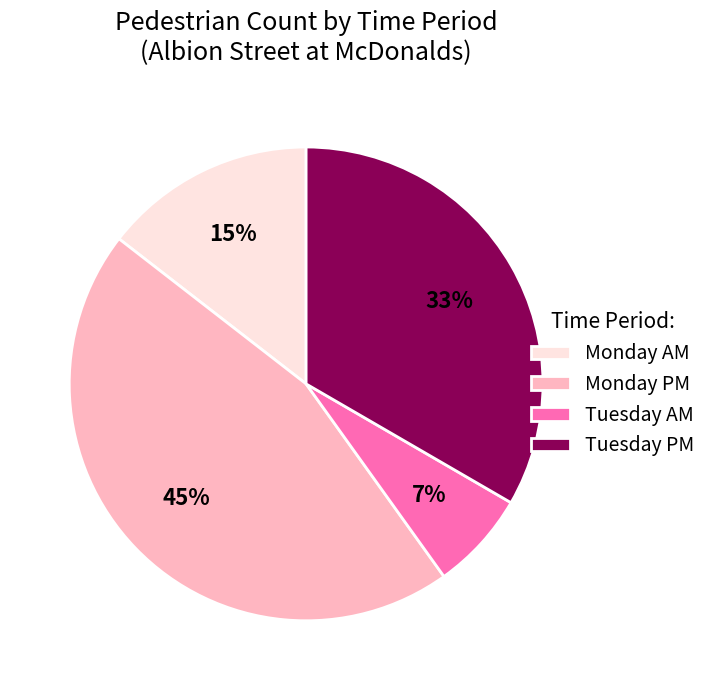

Count the number of slices in the pie.

4